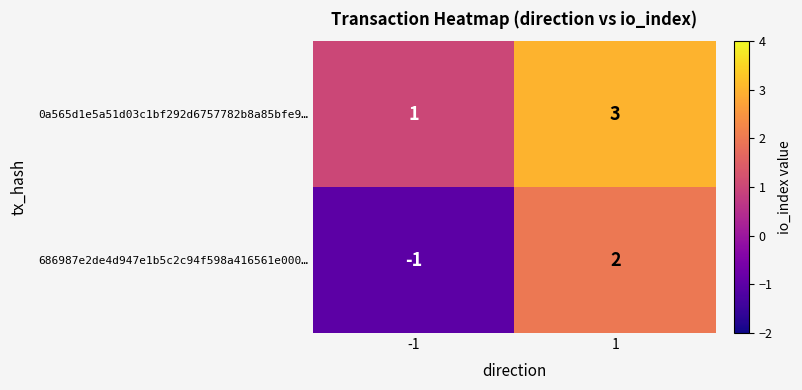

Rank the series by their maximum value, from highest to lowest.

0a565d1e5a51d03c1bf292d6757782b8a85bfe9…, 686987e2de4d947e1b5c2c94f598a416561e000…